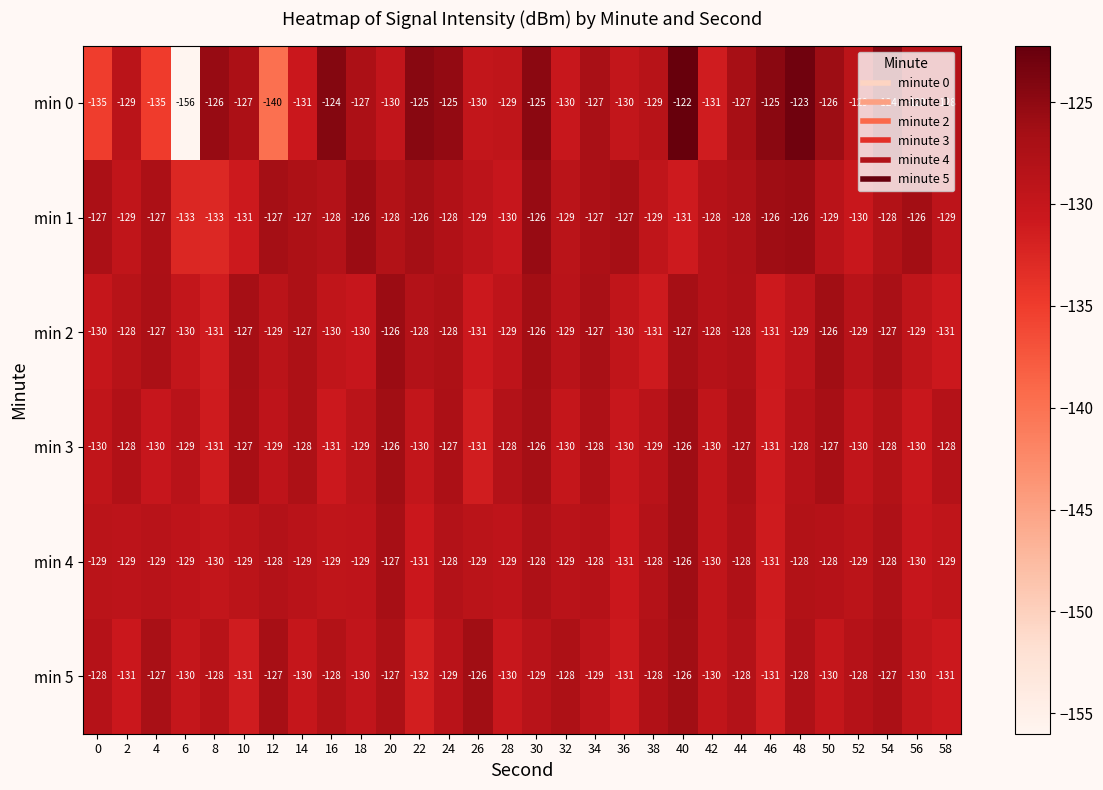

How many series are shown in this chart?

6